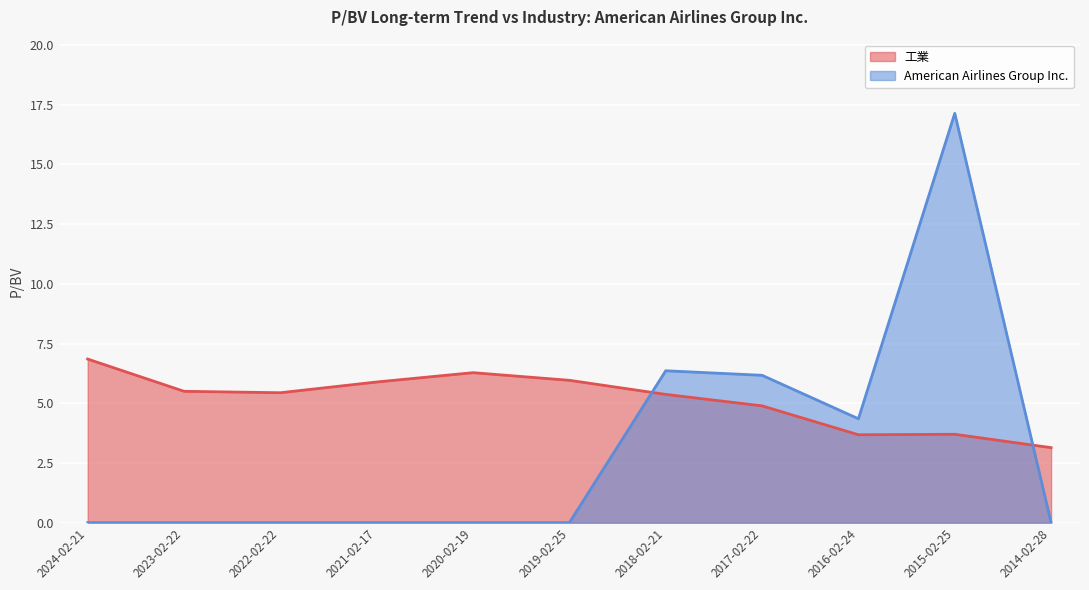

Which series has the largest total across all categories?

工業